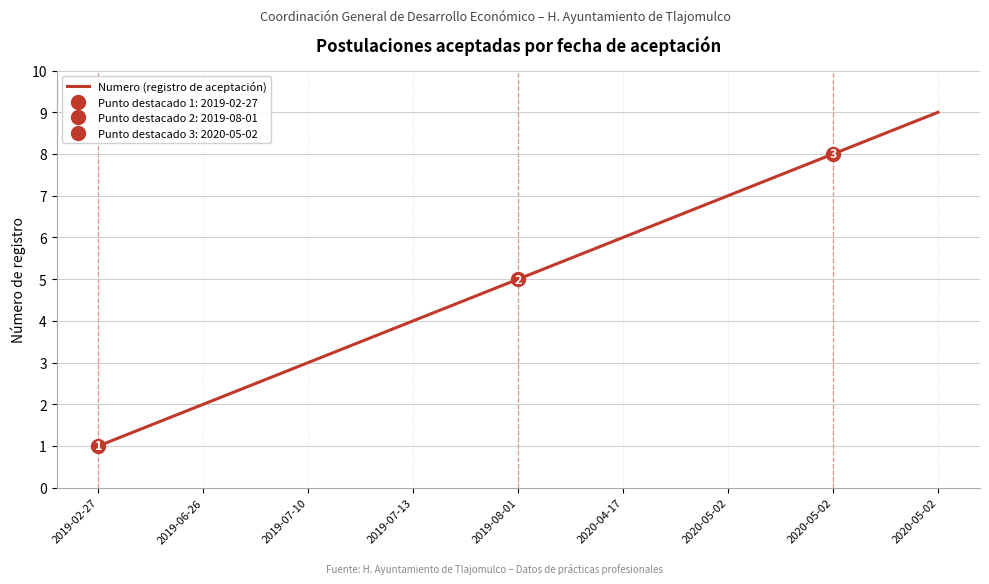

Between 2019-07-13 and 2020-04-17, which is larger?

2020-04-17